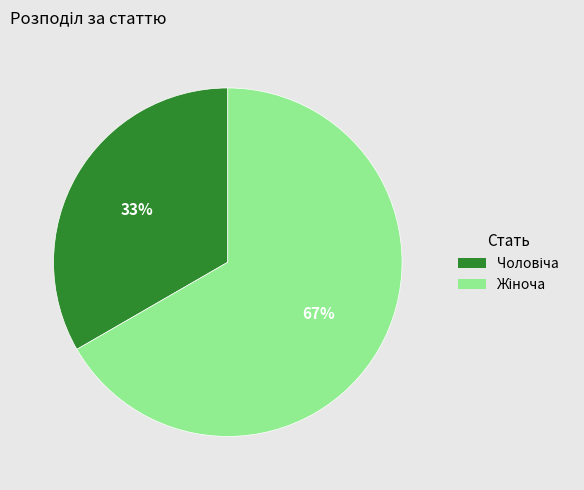

How many slices are in this pie chart?

2